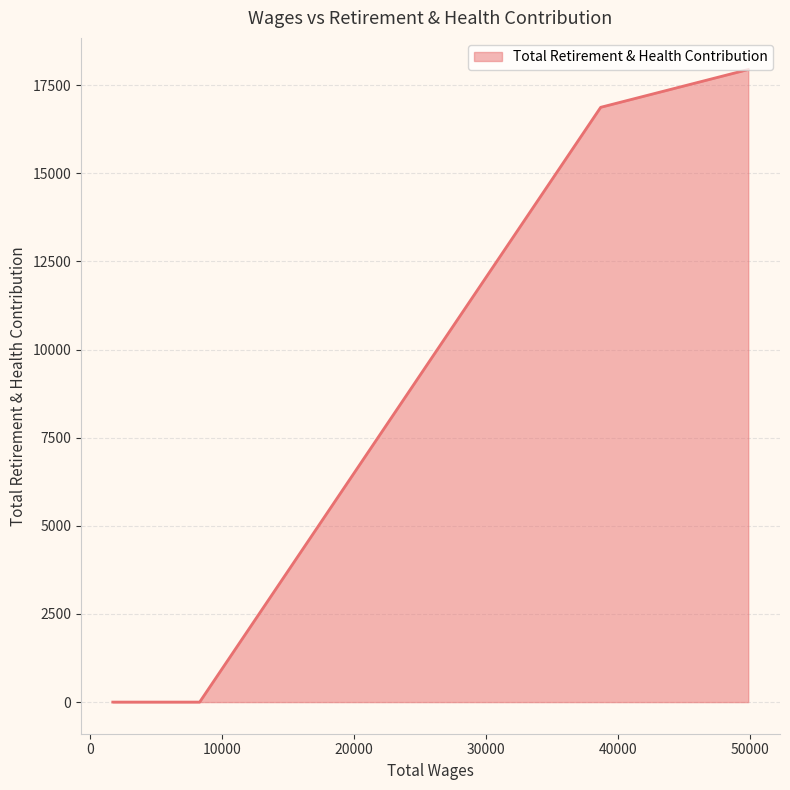

What is the difference between the maximum and minimum values?

17943